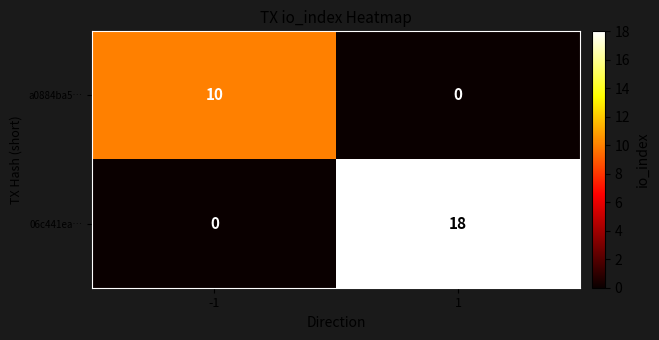

Between -1 and 1, which series saw the biggest shift?

06c441ea…